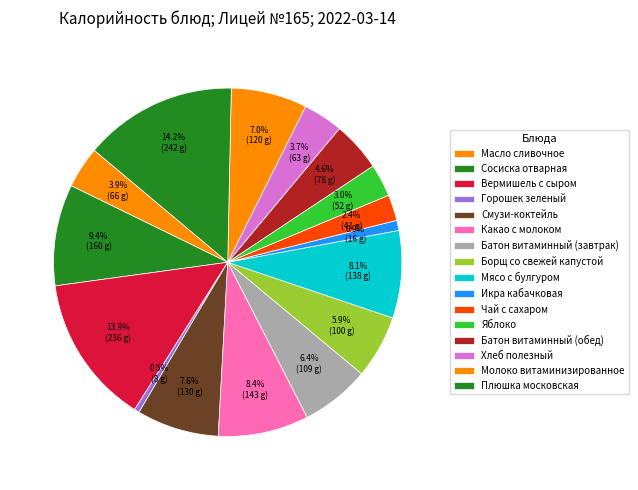

Which has a higher value, Икра кабачковая or Яблоко?

Яблоко